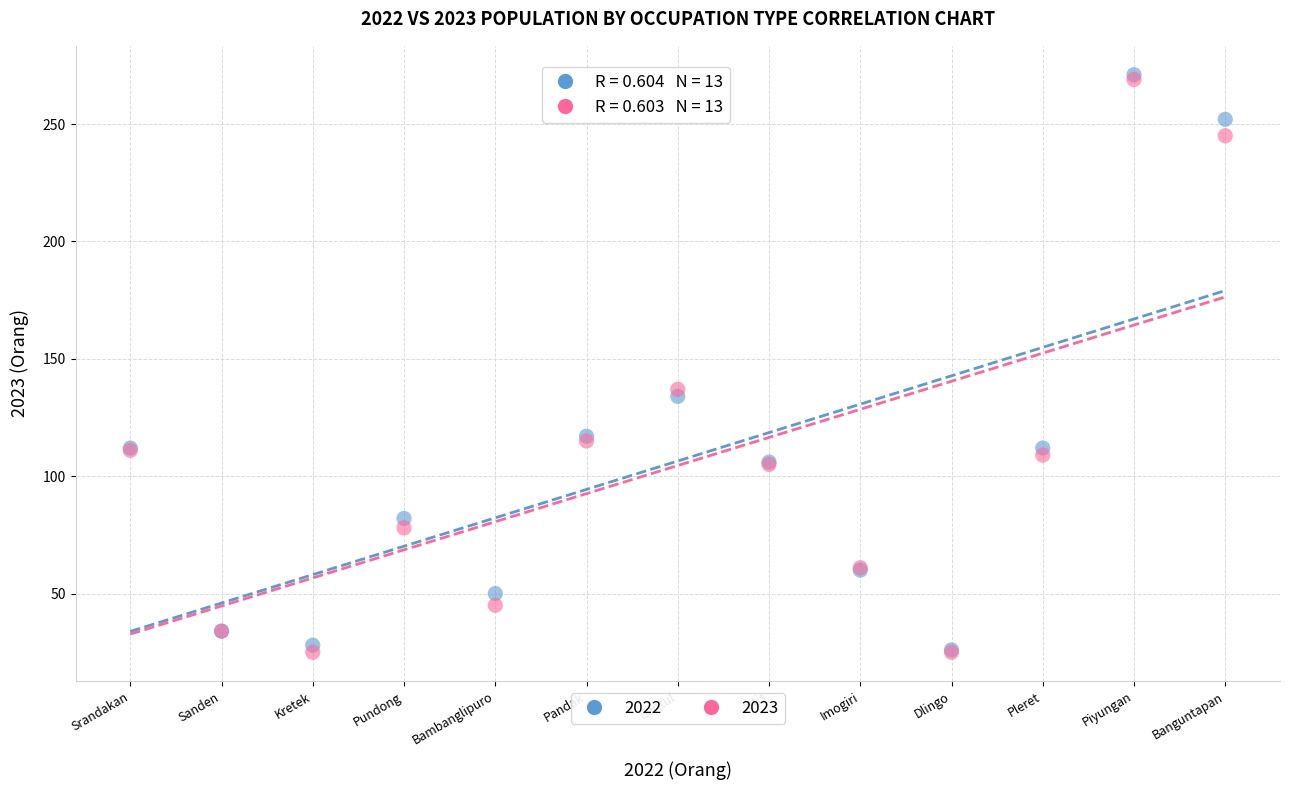

Across all series, what Y value is closest to 148?

137